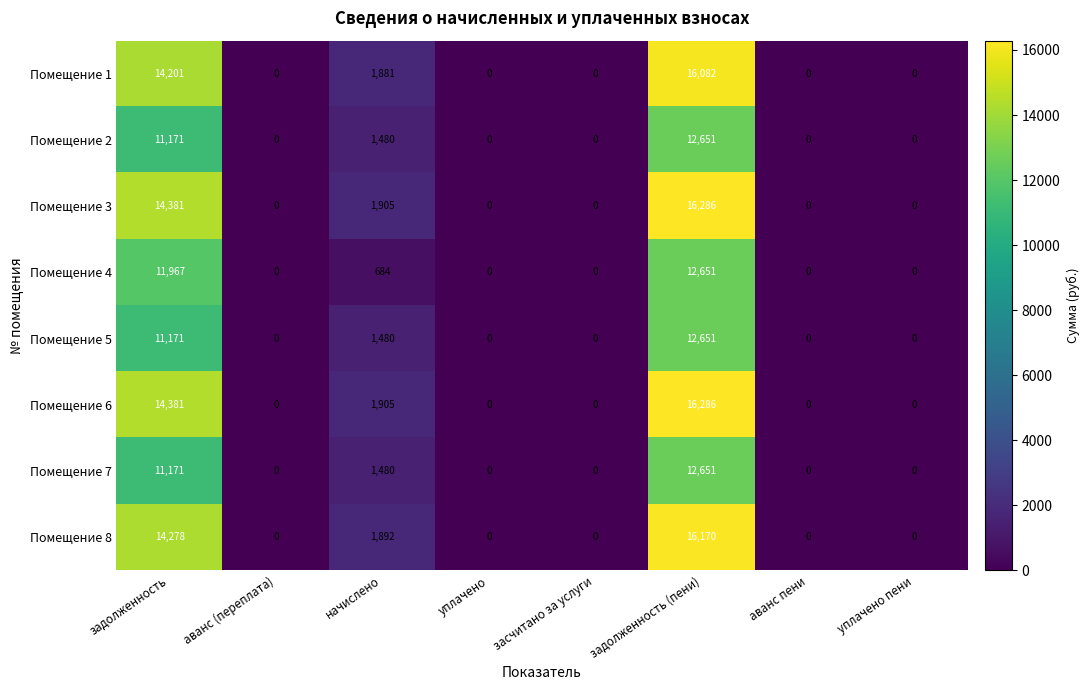

The value of Помещение 2 at засчитано за услуги is 3841. True or false?

False